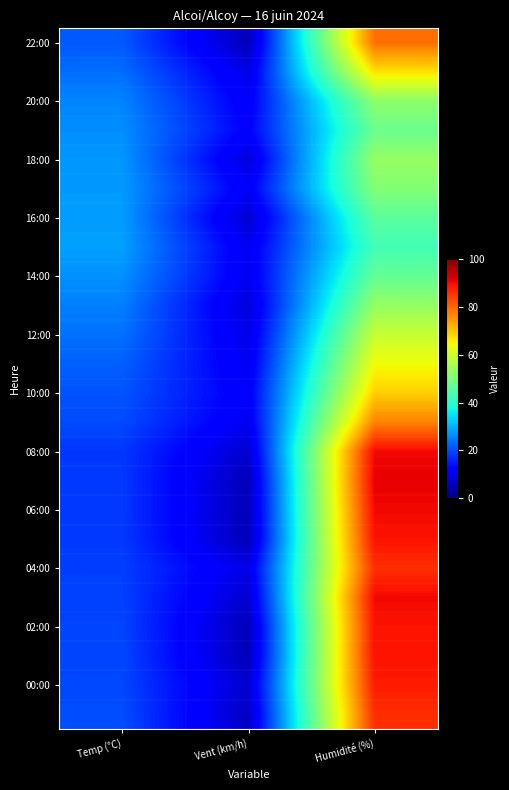

What is the maximum value shown in the chart?

91.0